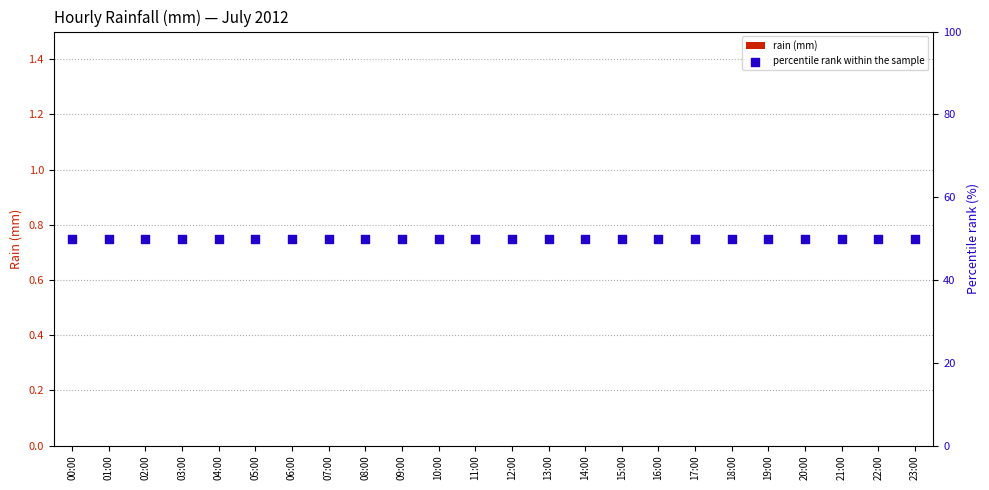

At how many categories does at least one series exceed 44?

24